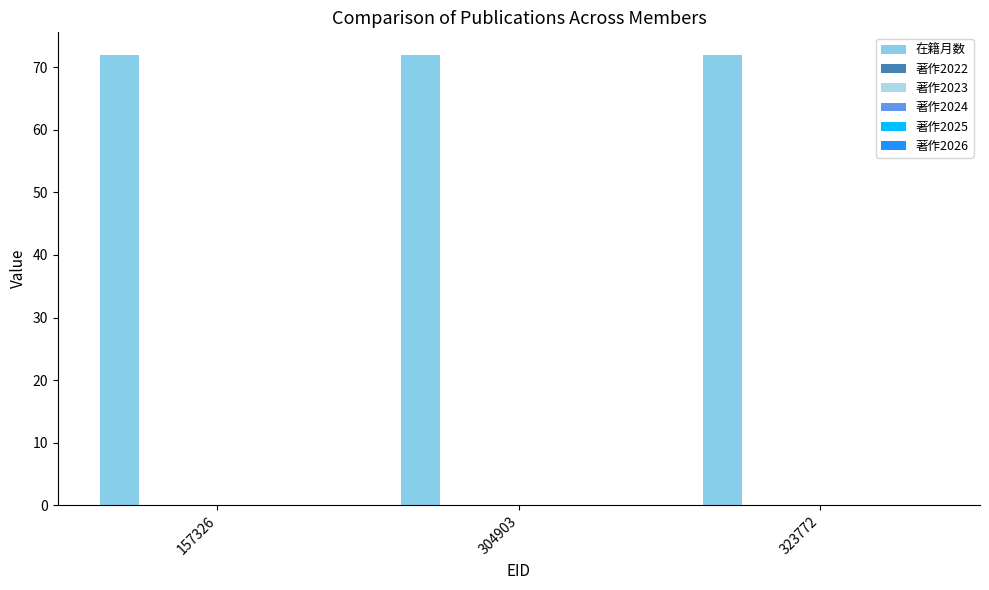

At how many categories does at least one series exceed 34?

3